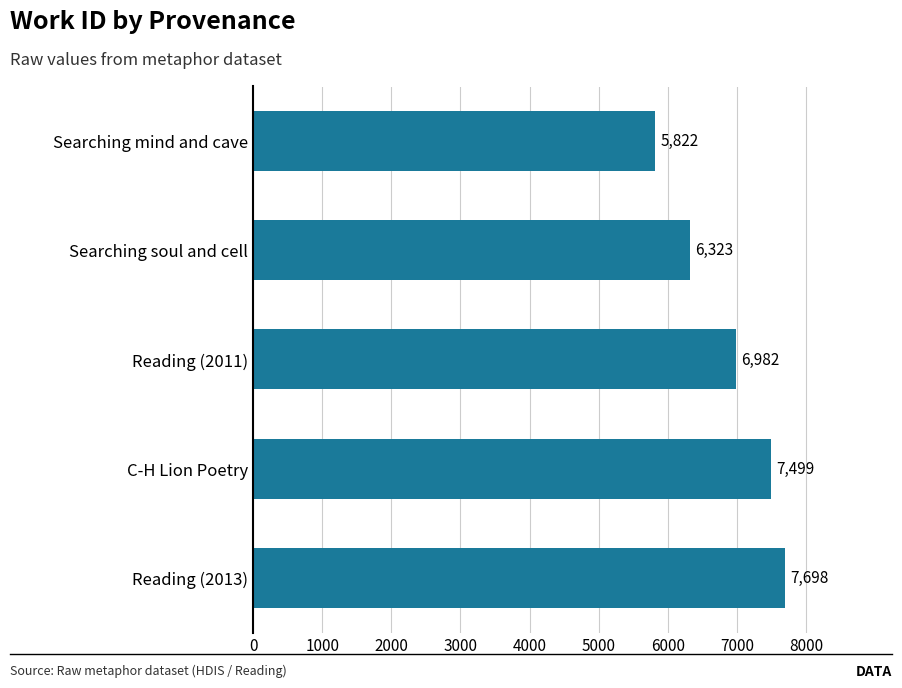

How many series are shown in this chart?

1